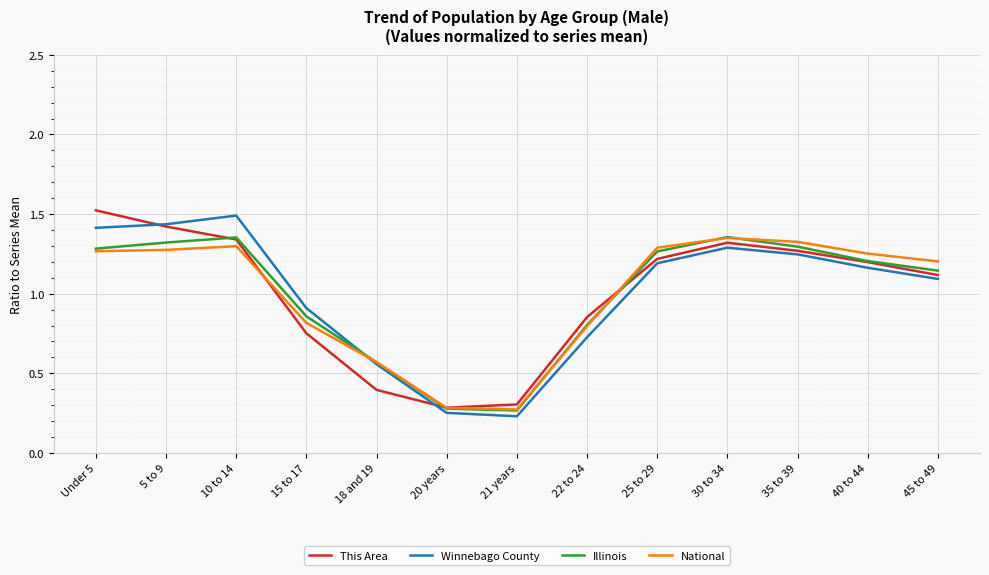

What position from the right is 20 years?

8